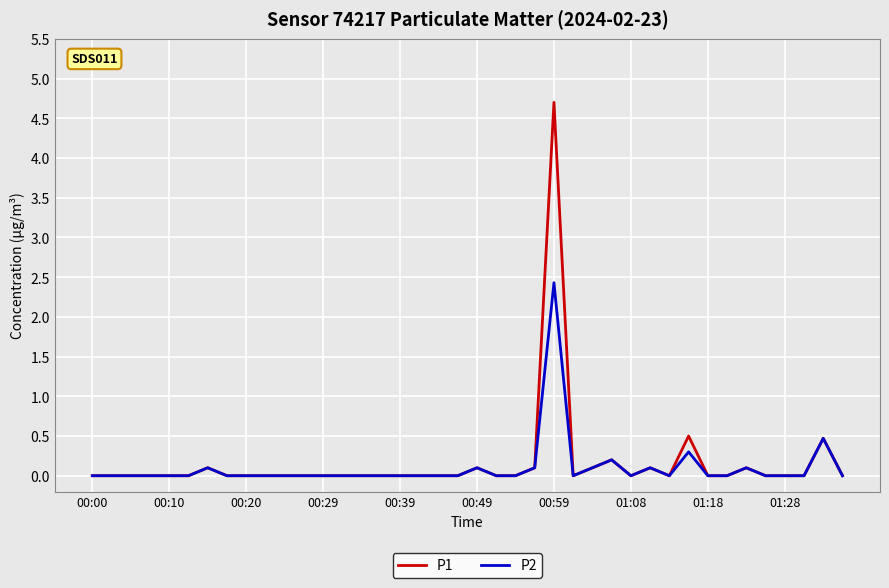

Which series has the largest range (max minus min)?

P1